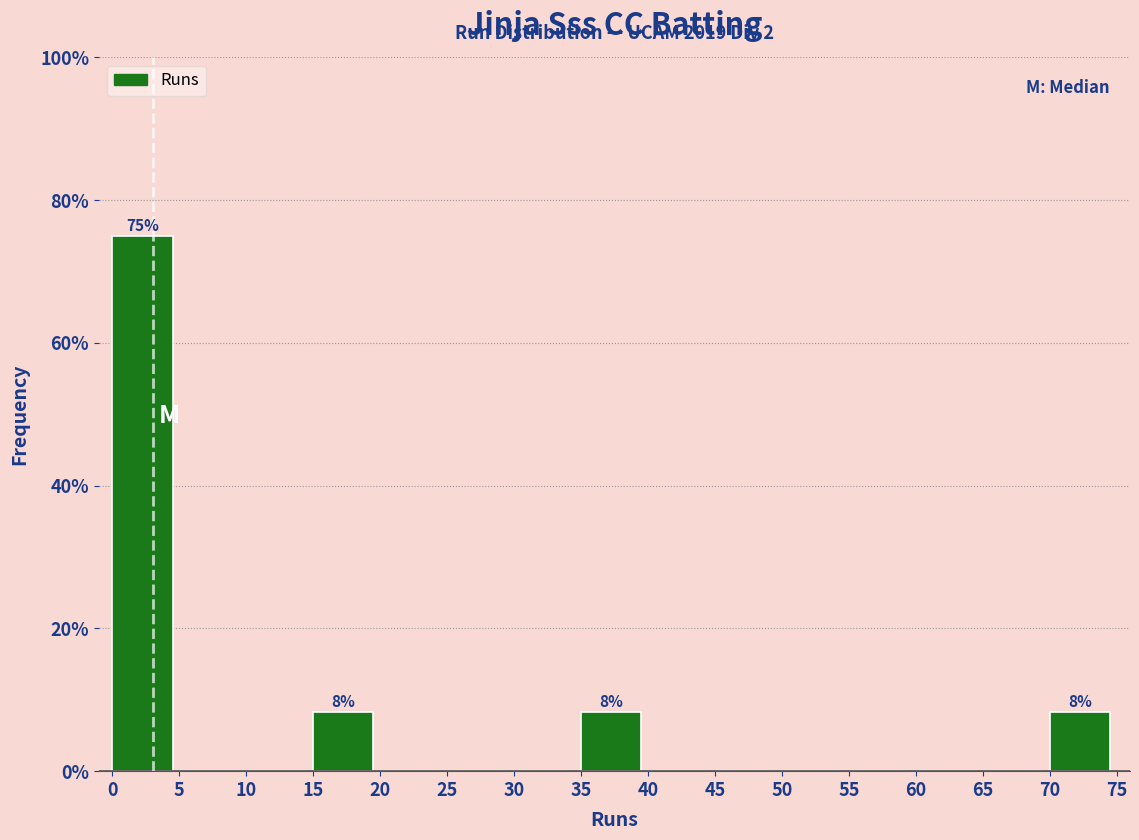

Over which range of the x-axis is the bar tallest?

0 to 5